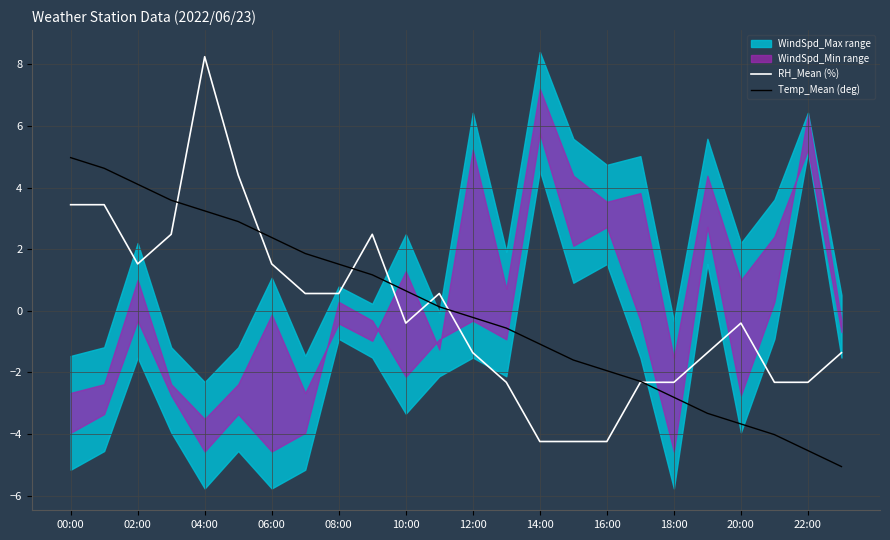

Read the Temp_Mean (deg) value at 16:00.

-1.9